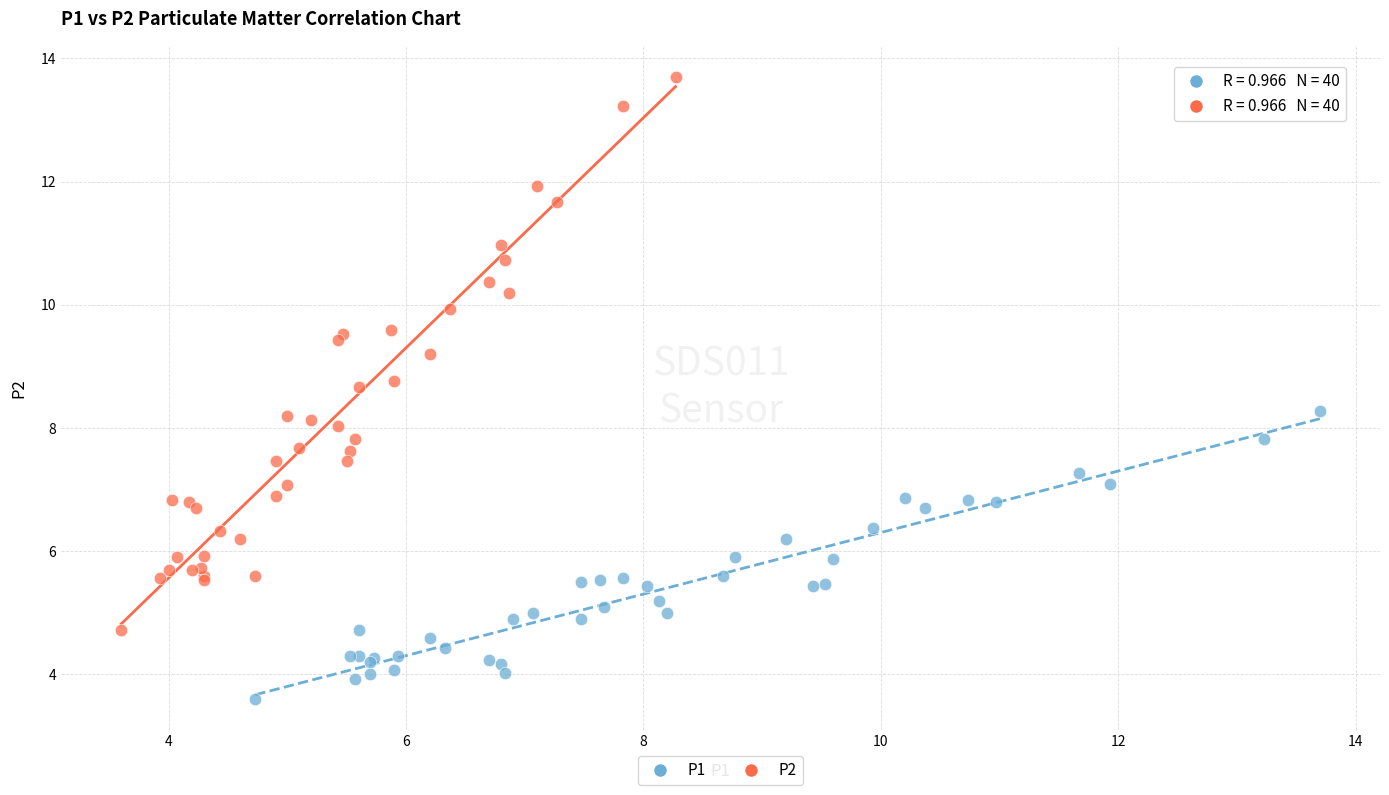

Which series has the widest spread of Y values?

P2